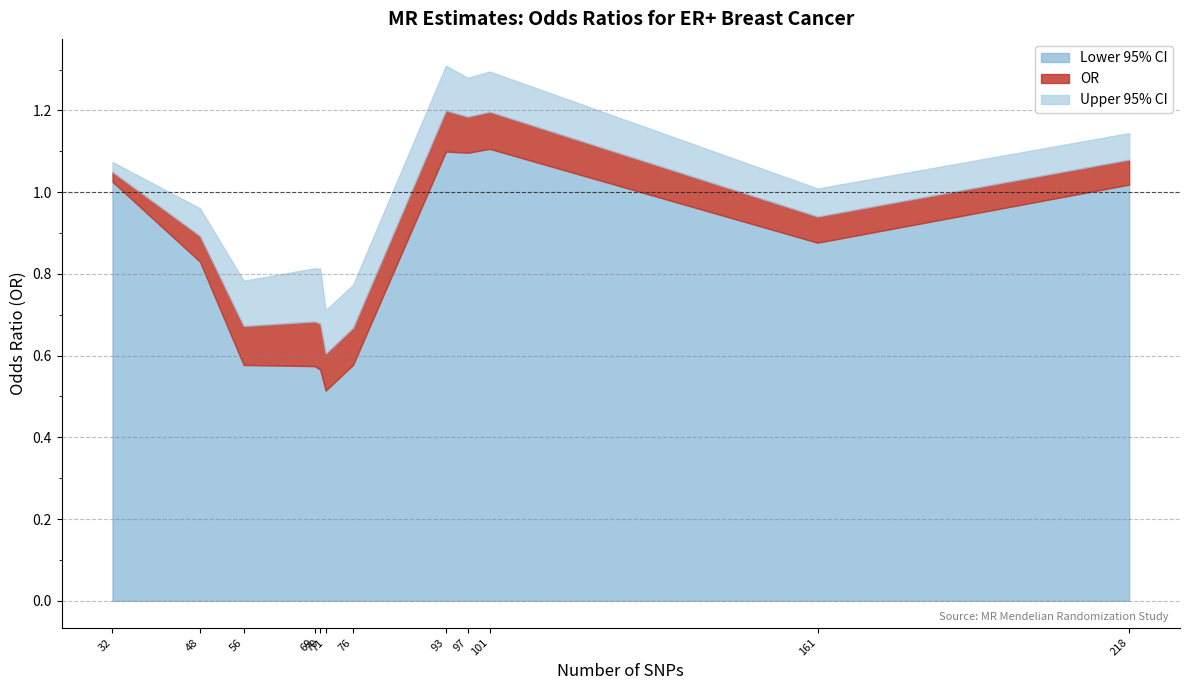

What is the sum of all Lower 95% CI values?

9.9